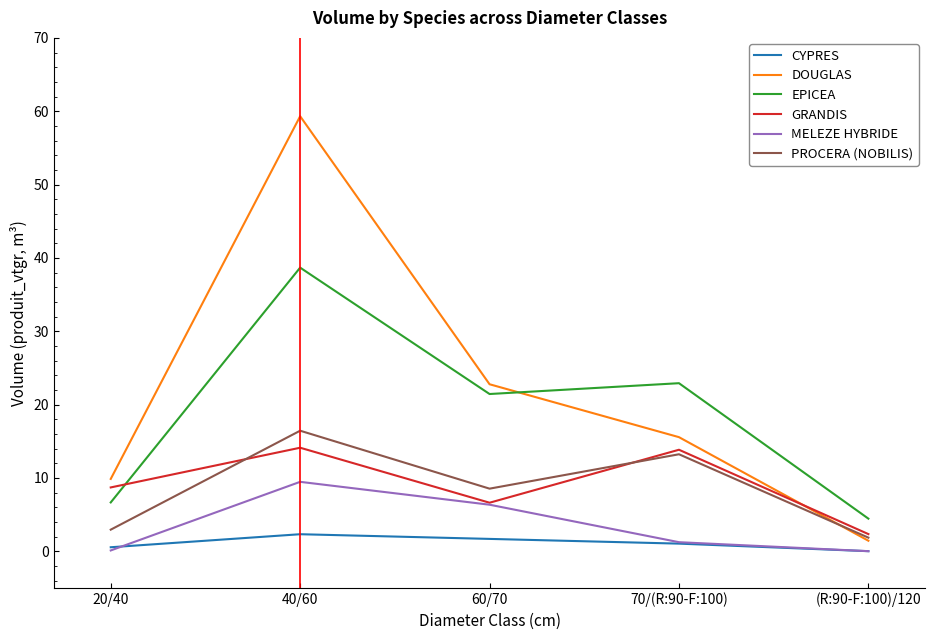

Where is the first local maximum for MELEZE HYBRIDE?

40/60